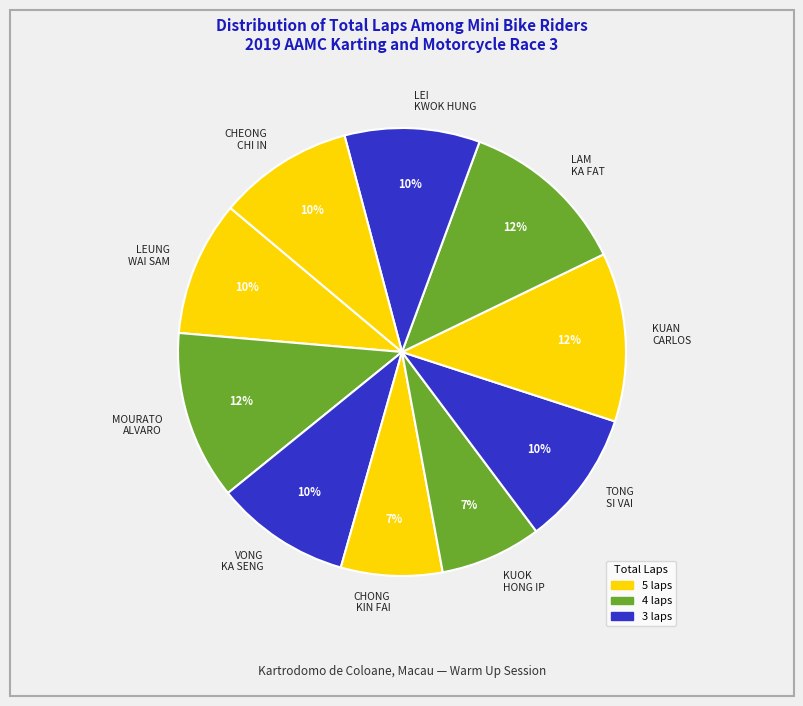

Is it true that VONG KA SENG is 10% of the pie?

True